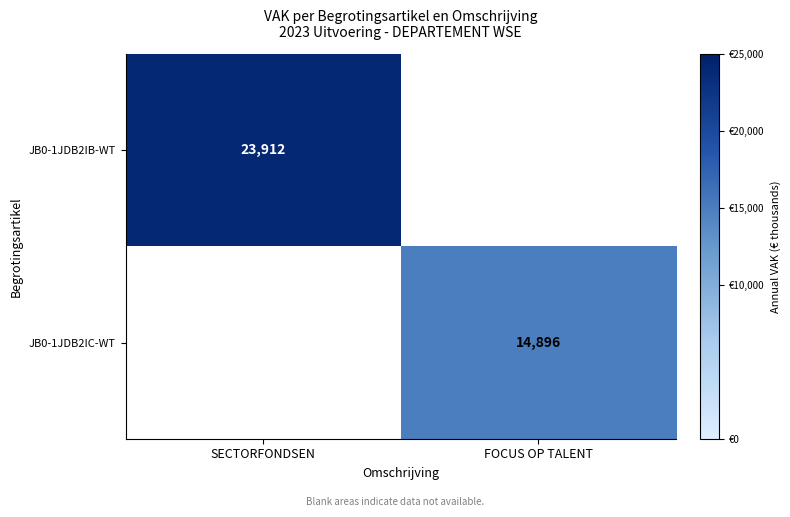

How many categories are shown in the chart?

2